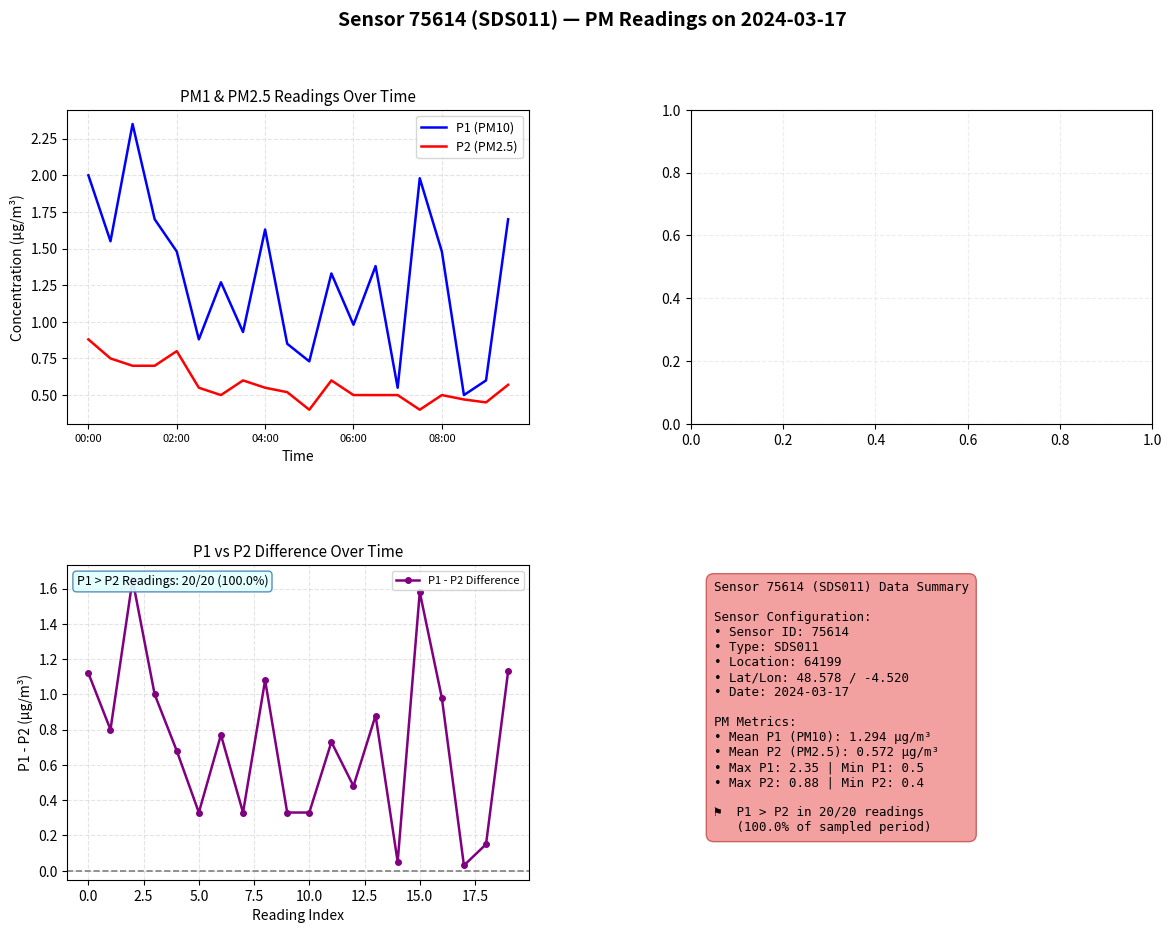

Is it true that P1 (PM10) equals 2.3 at 08:00?

False